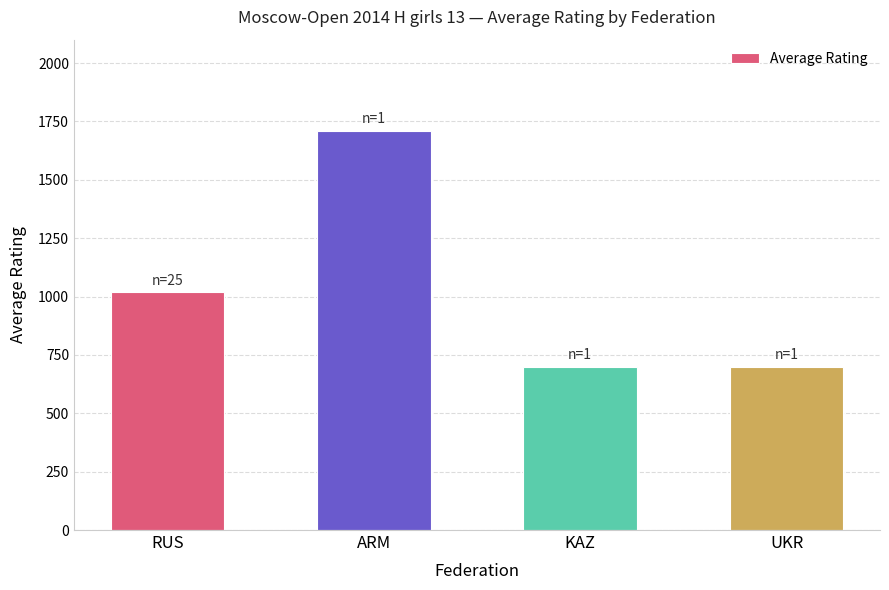

Reading right to left, what are all the values shown in this chart?

UKR=700.0	KAZ=700.0	ARM=1710.0	RUS=1017.6